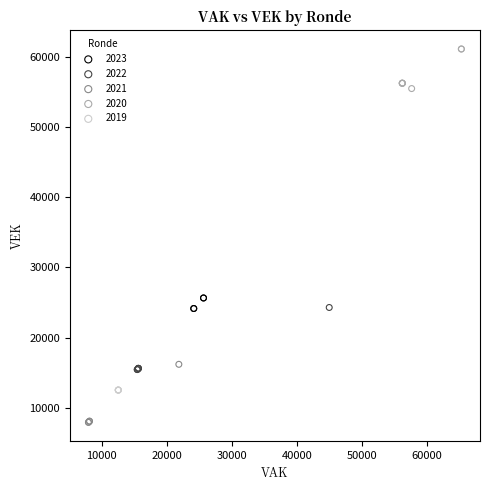

What are all the series names shown in the legend?

2023, 2022, 2021, 2020, 2019